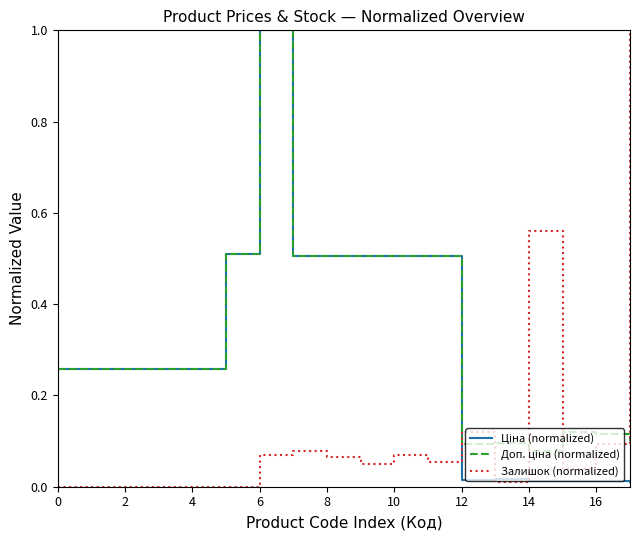

Does the chart display data point markers on the line(s)?

No